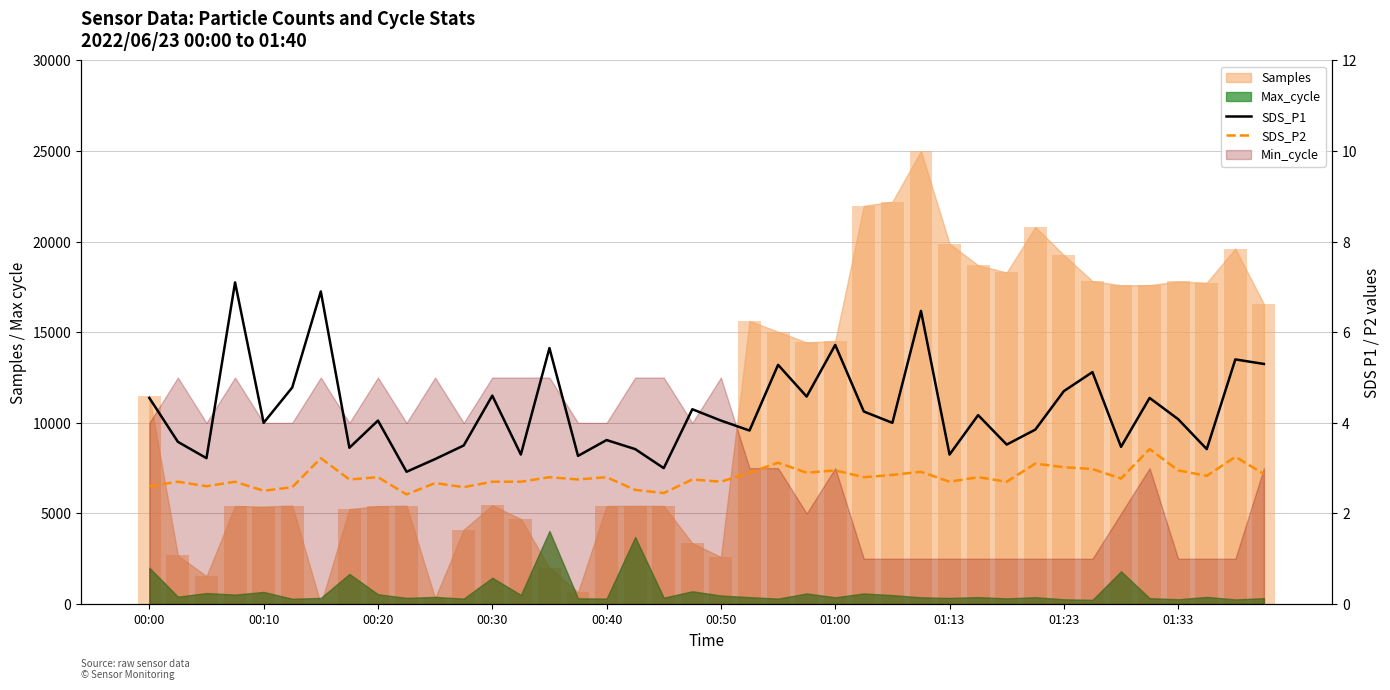

Are the bars grouped side by side (vs. stacked)?

Yes